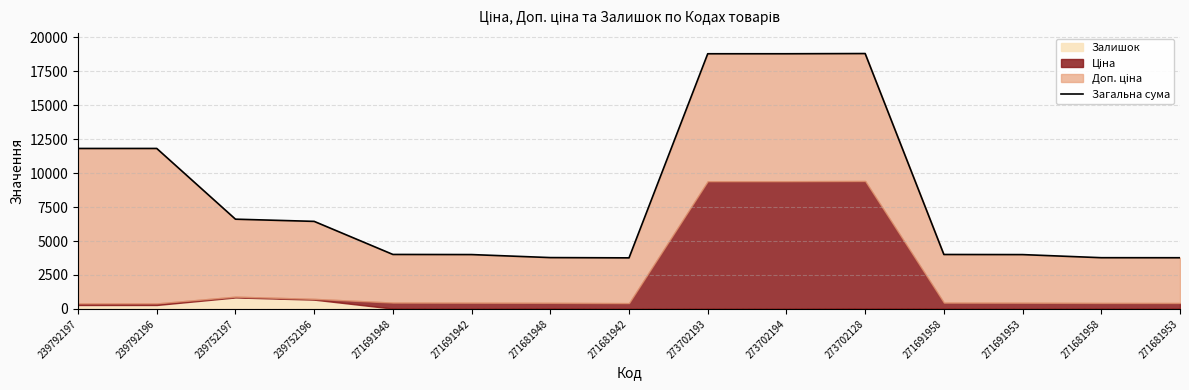

What is the sum of all values?

124147.5